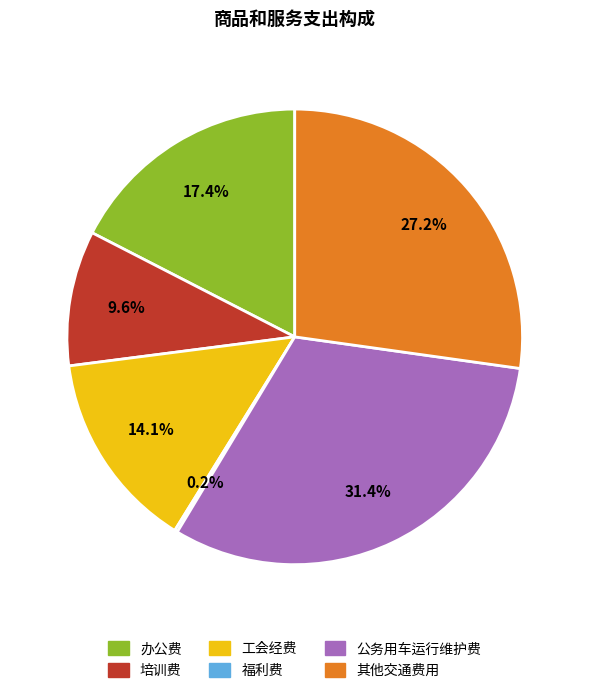

How much of the chart is everything except 培训费?

90.4%